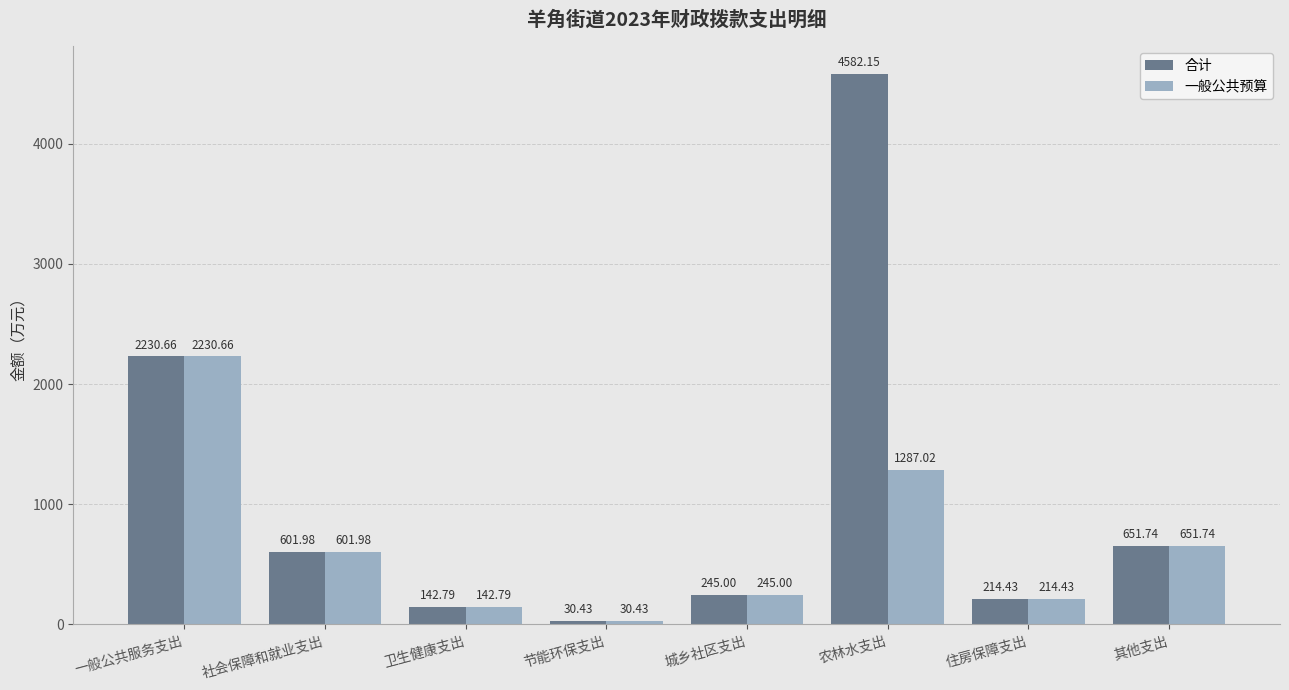

What is the value of the 一般公共预算 bar at the 2nd from the left?

602.0